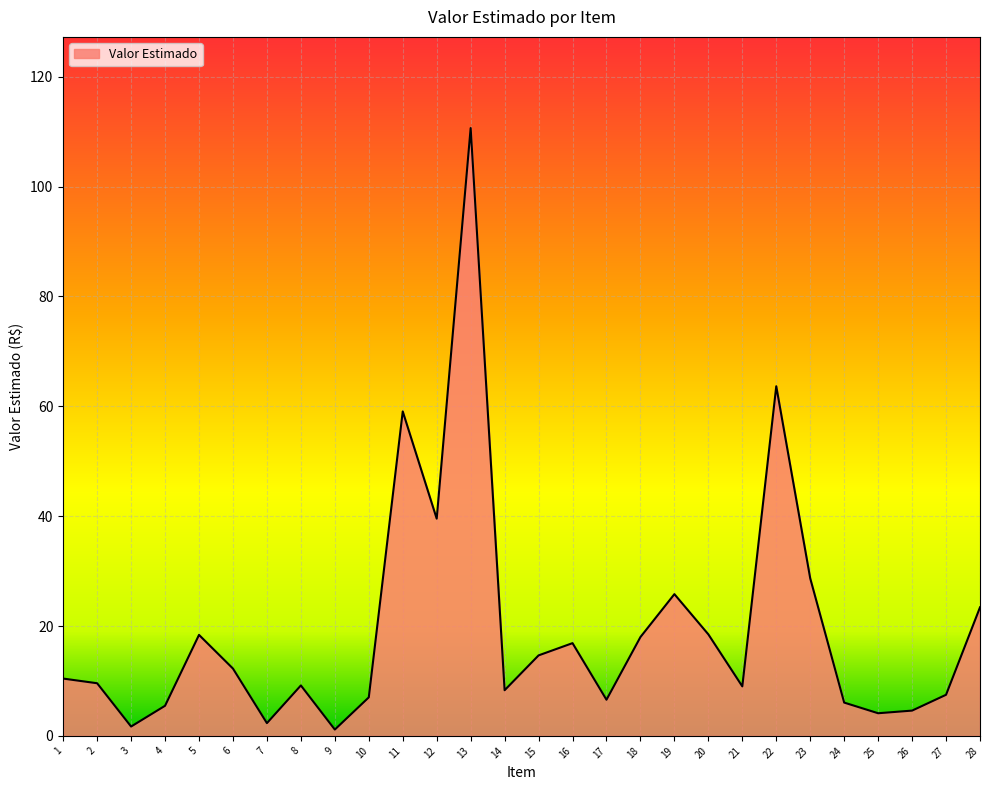

Is it true that the value at 13 is 110.6?

True